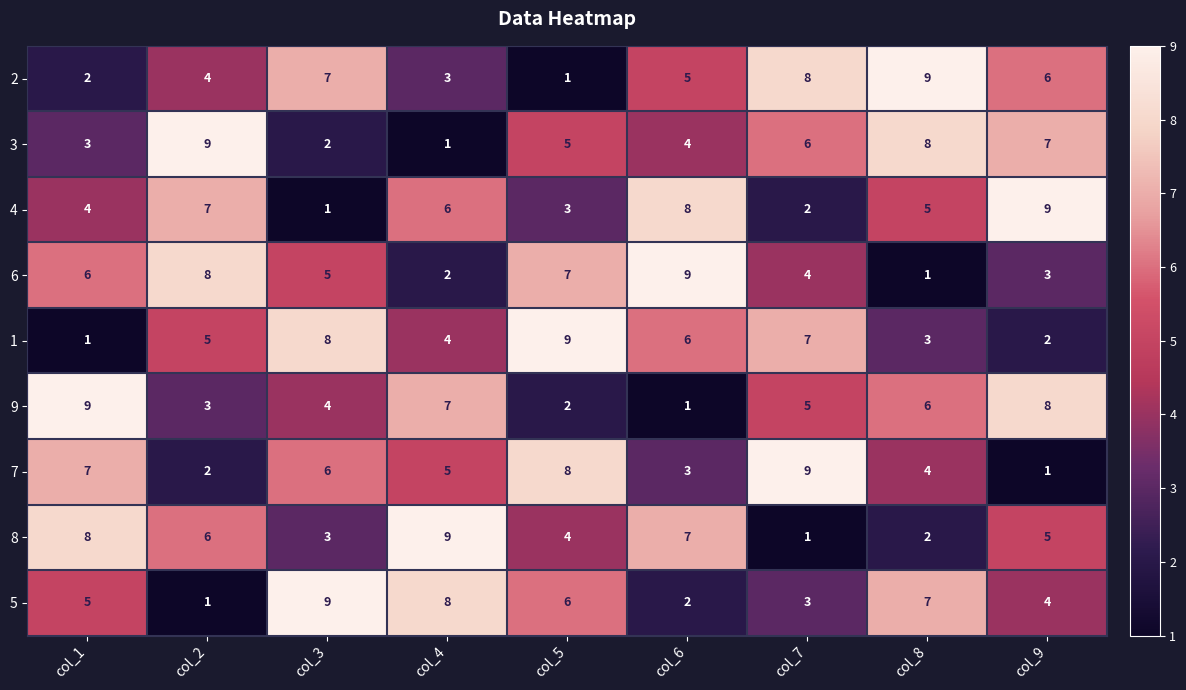

What is the approximate value of 6 at col_3?

5